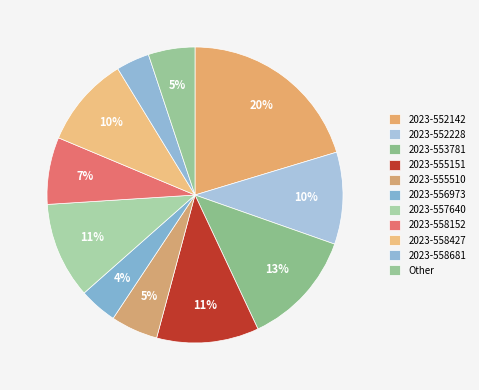

How many segments does this pie chart have?

11